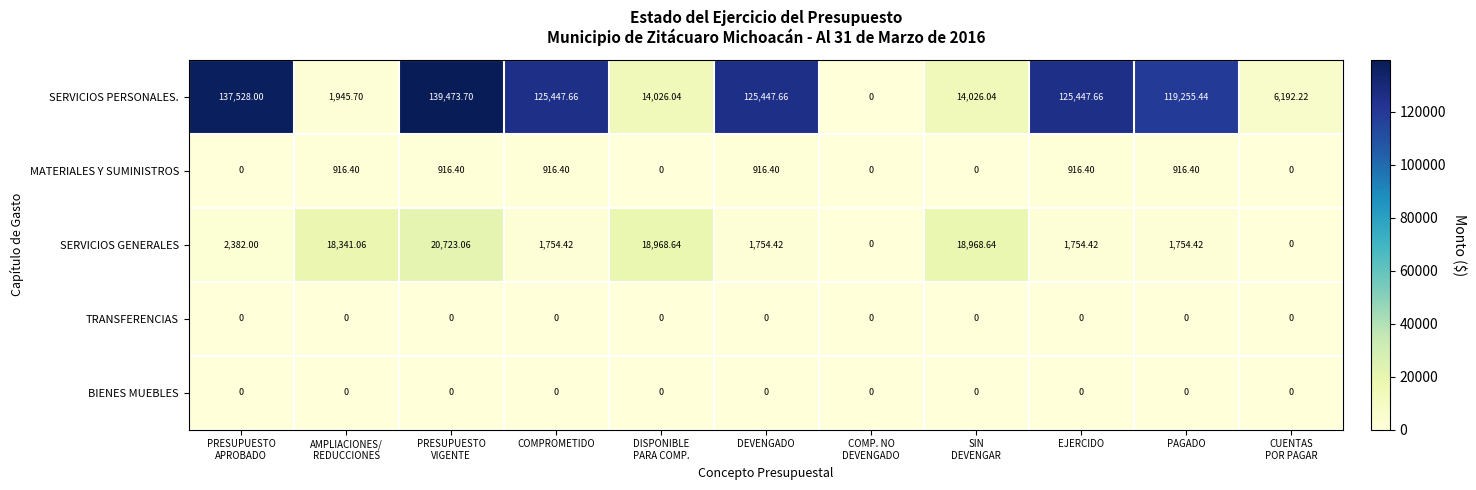

Count the number of data series in this chart.

5